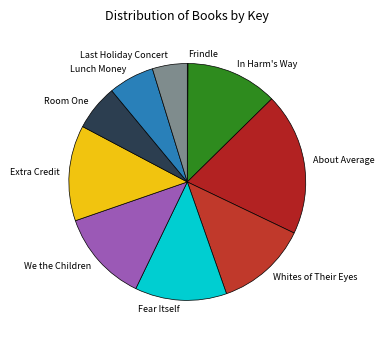

The Fear Itself slice represents 13% of the pie. True or false?

True